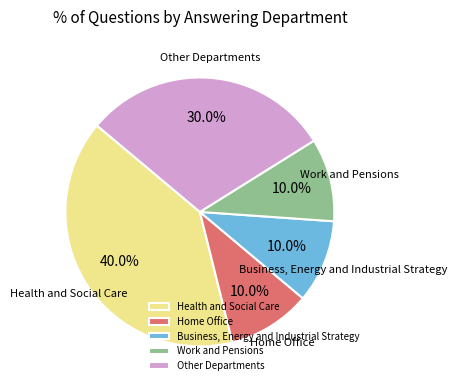

Does Work and Pensions account for over 50% of the chart?

No